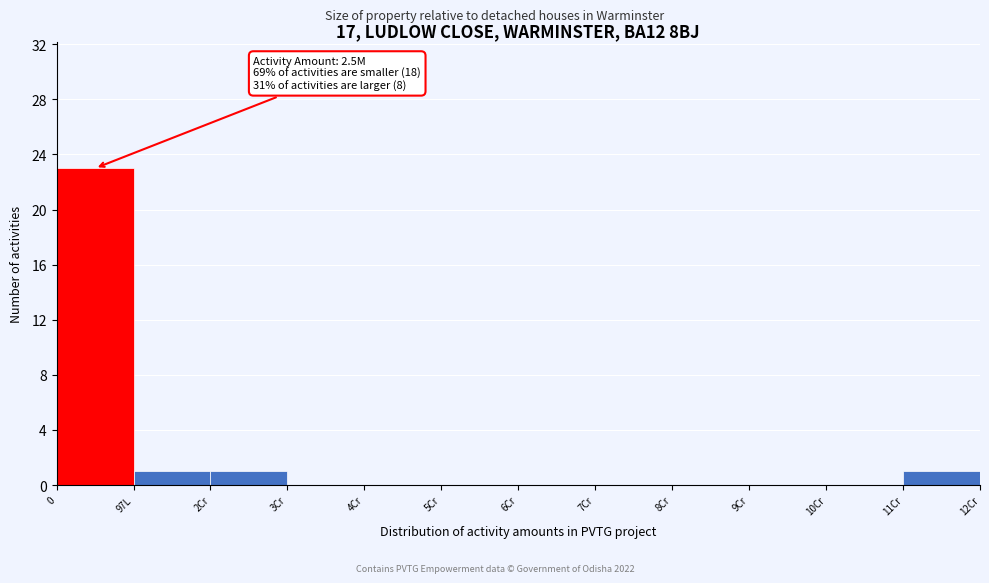

Reading left to right, transcribe all the data shown in this chart.

0=23	97L=1	2Cr=1	3Cr=0	4Cr=0	5Cr=0	6Cr=0	7Cr=0	8Cr=0	9Cr=0	10Cr=0	11Cr=1